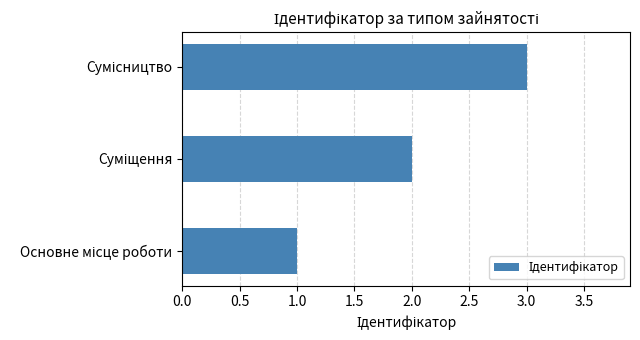

What is the maximum value shown in the chart?

3